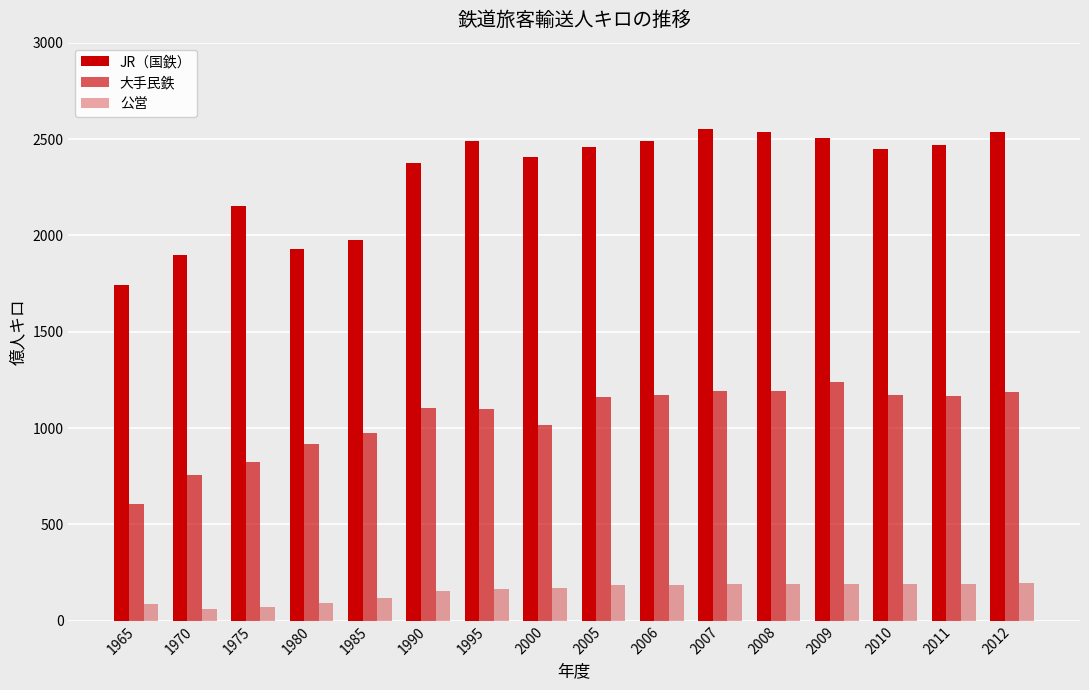

How many data points in JR（国鉄） are less than 2460?

8